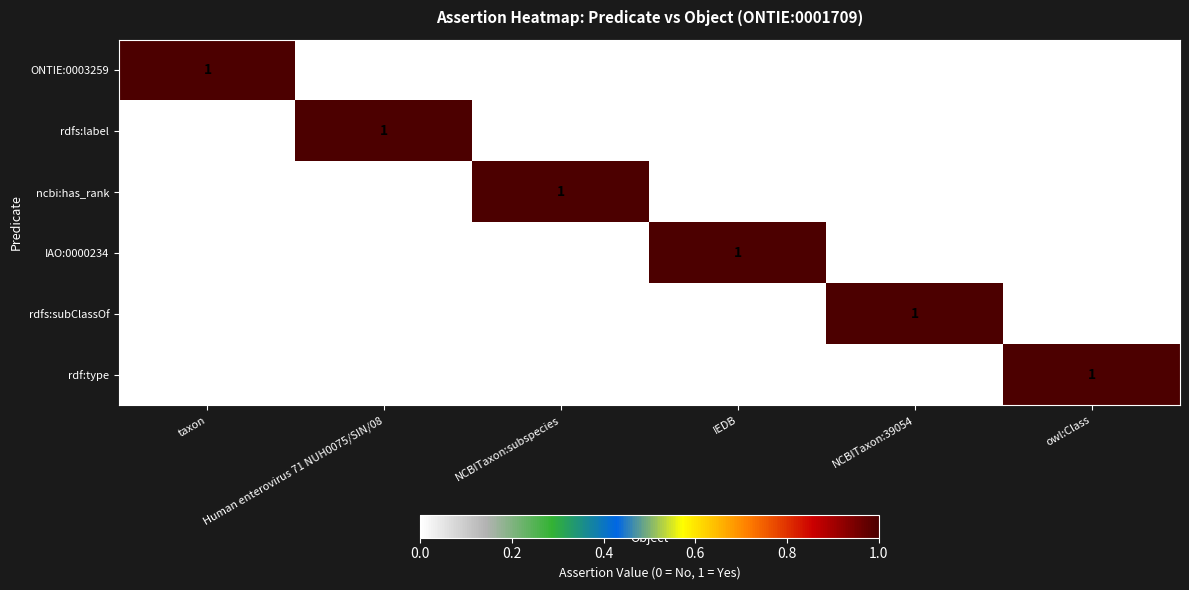

Which category has the highest value in the IAO:0000234 series?

IEDB